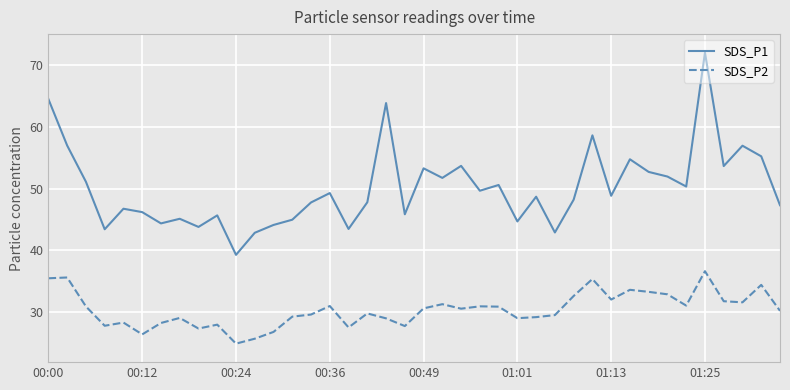

List the series in order of their peak value, highest first.

SDS_P1, SDS_P2